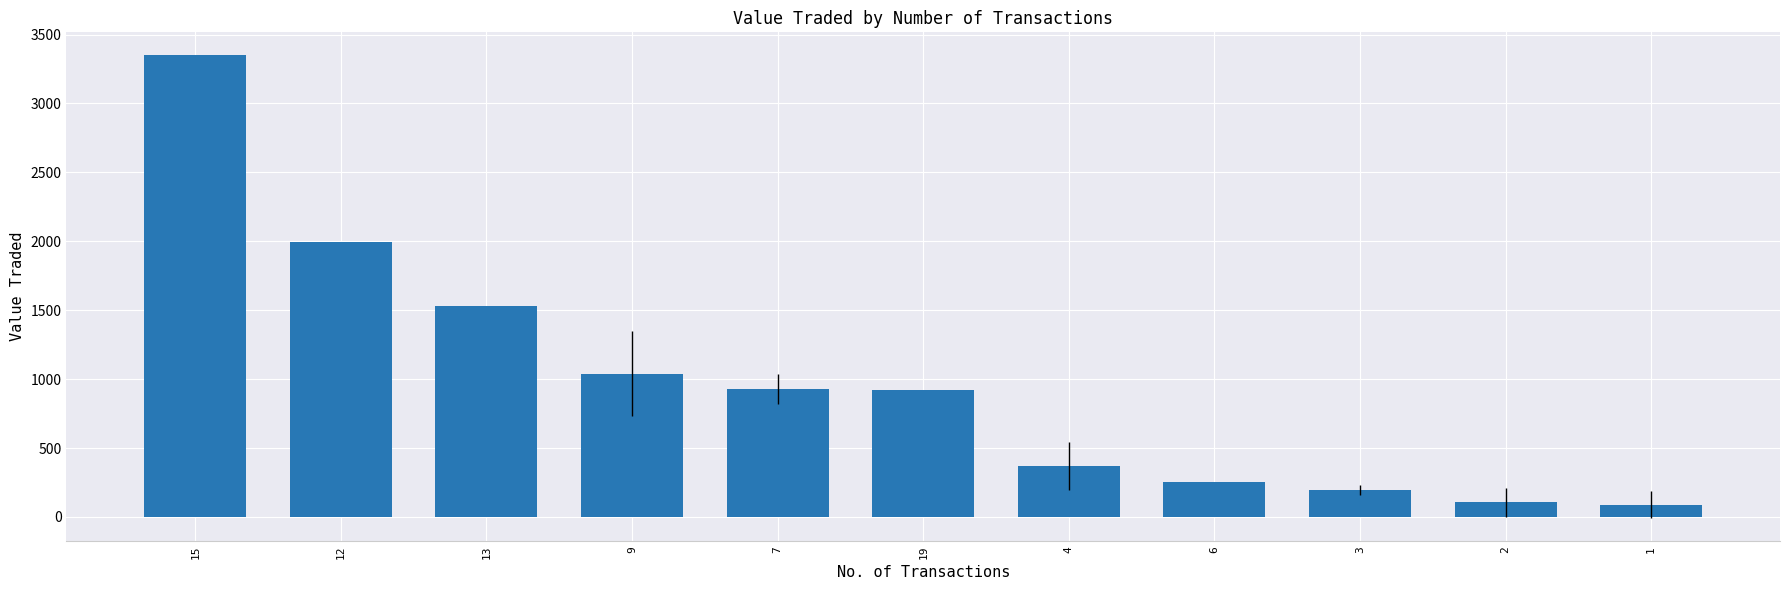

What is the sum of all values?

10777.9